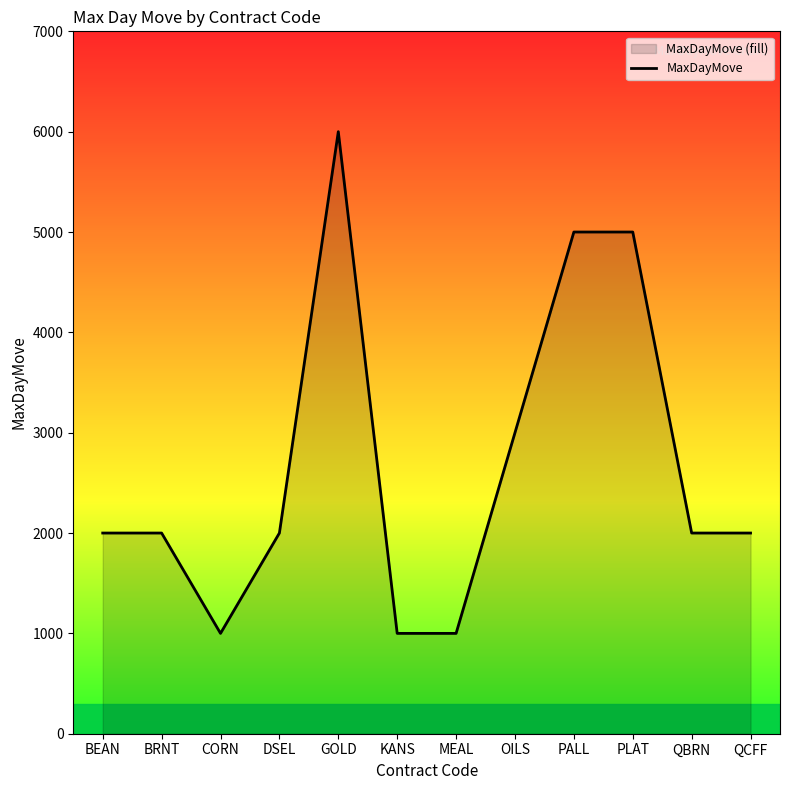

Rank the categories by value from lowest to highest.

CORN, KANS, MEAL, BEAN, BRNT, DSEL, QBRN, QCFF, OILS, PALL, PLAT, GOLD